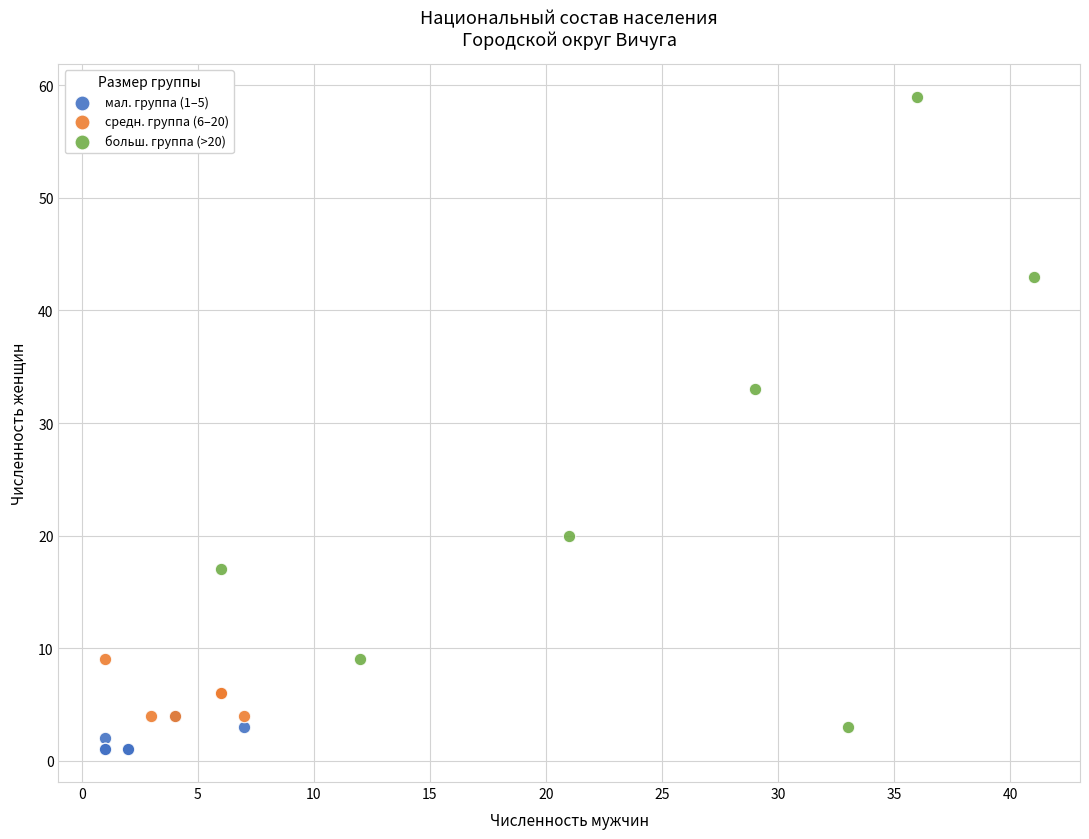

Which series reaches the maximum Y coordinate?

больш. группа (>20)